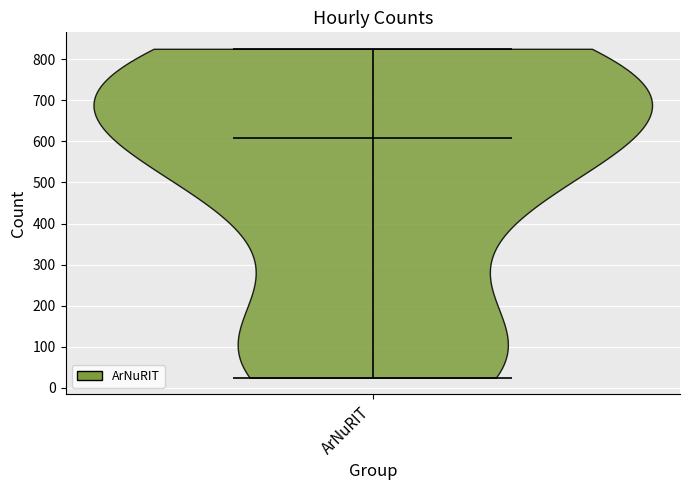

Read this violin plot against the y-axis: where its median line is, and the lowest and highest points the violin reaches. The values are not printed on the chart, so give them approximately, as read against the axis.

median line 610, lowest point 30, highest point 830